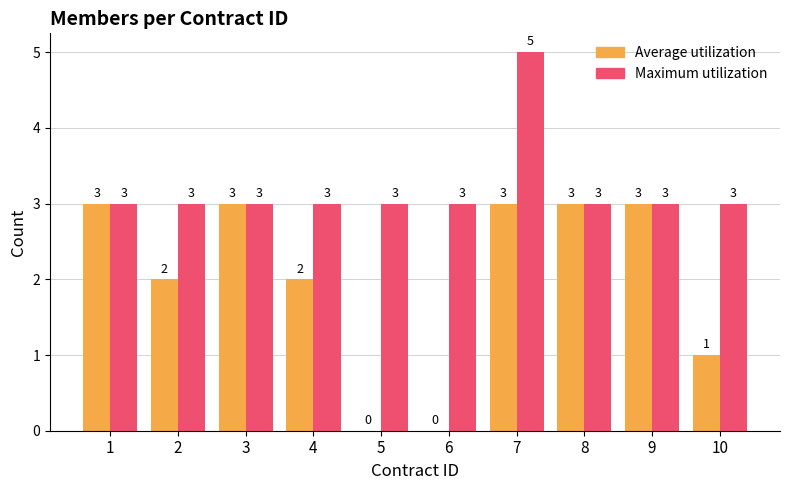

Read the Average utilization value at 10.

1